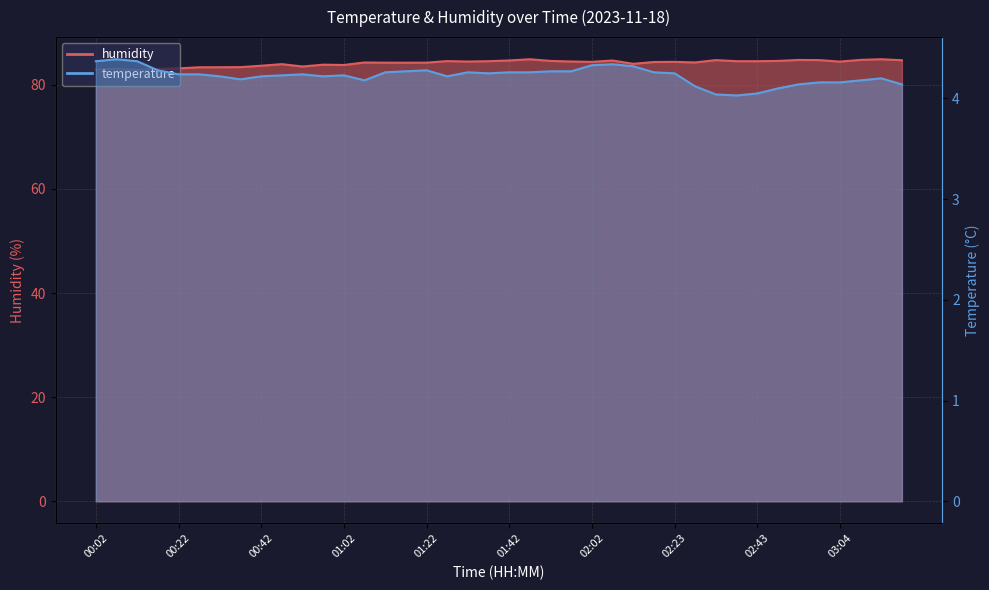

What are all the series names shown in the legend?

temperature, humidity